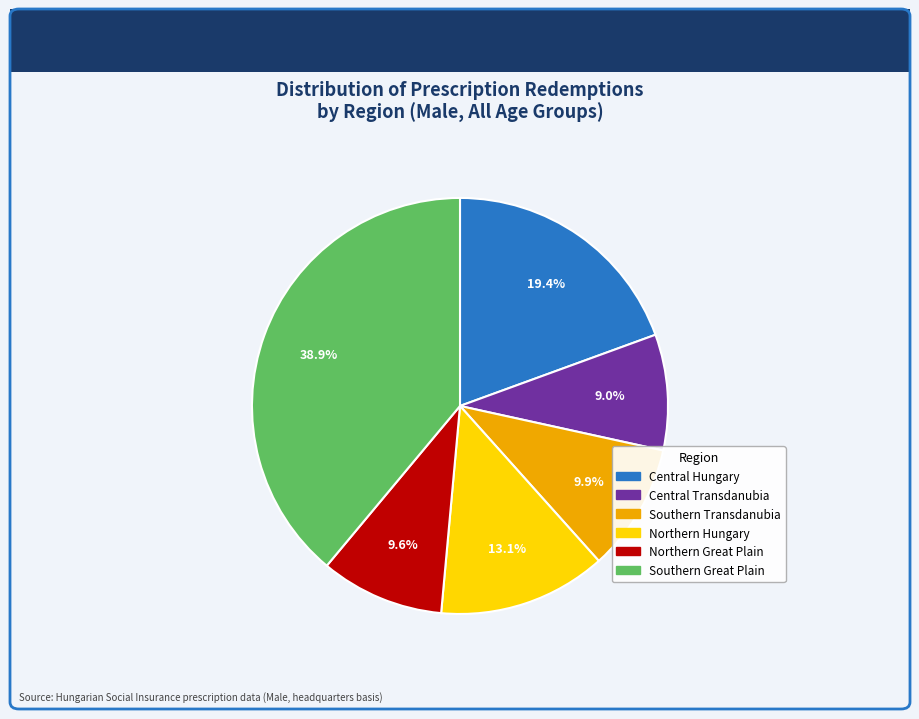

Is there a majority slice in this chart?

No